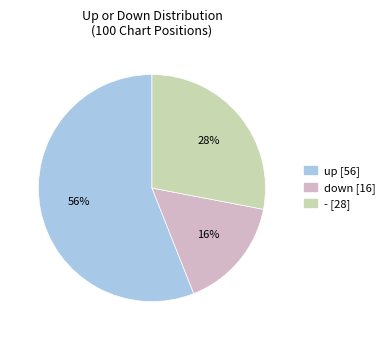

True or false: - accounts for 28% of the total.

True